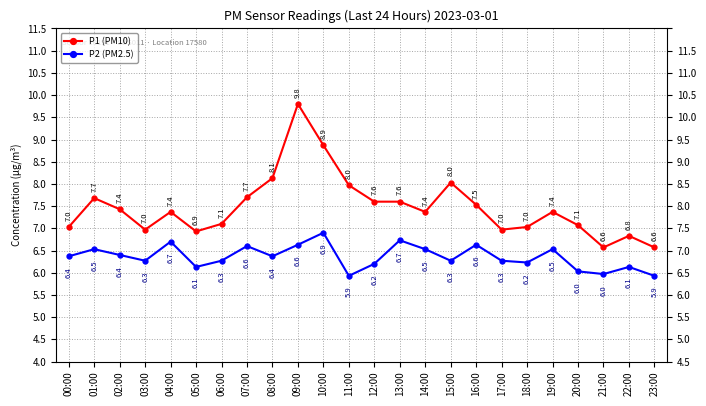

What is the lowest value of the P2 (PM2.5) series?

5.9